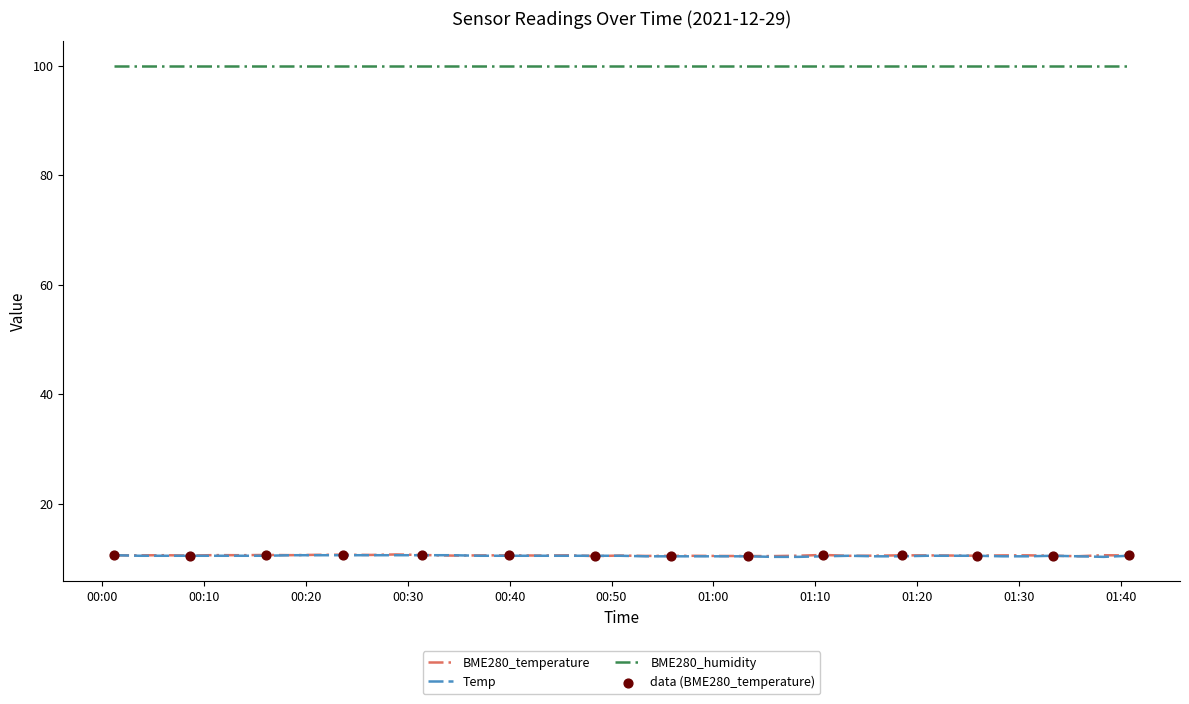

What is the maximum value shown in the chart?

100.0